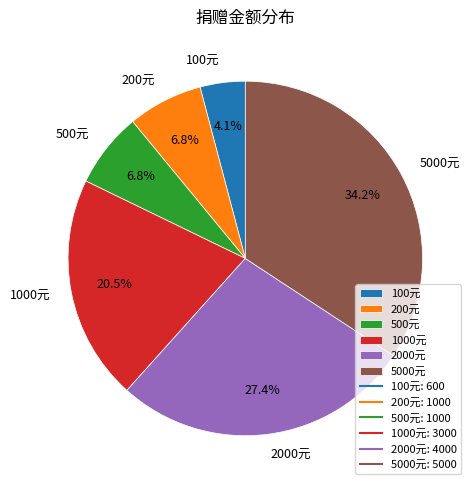

Approximately how many times larger is the value at 1000元 compared to 500元?

3.0